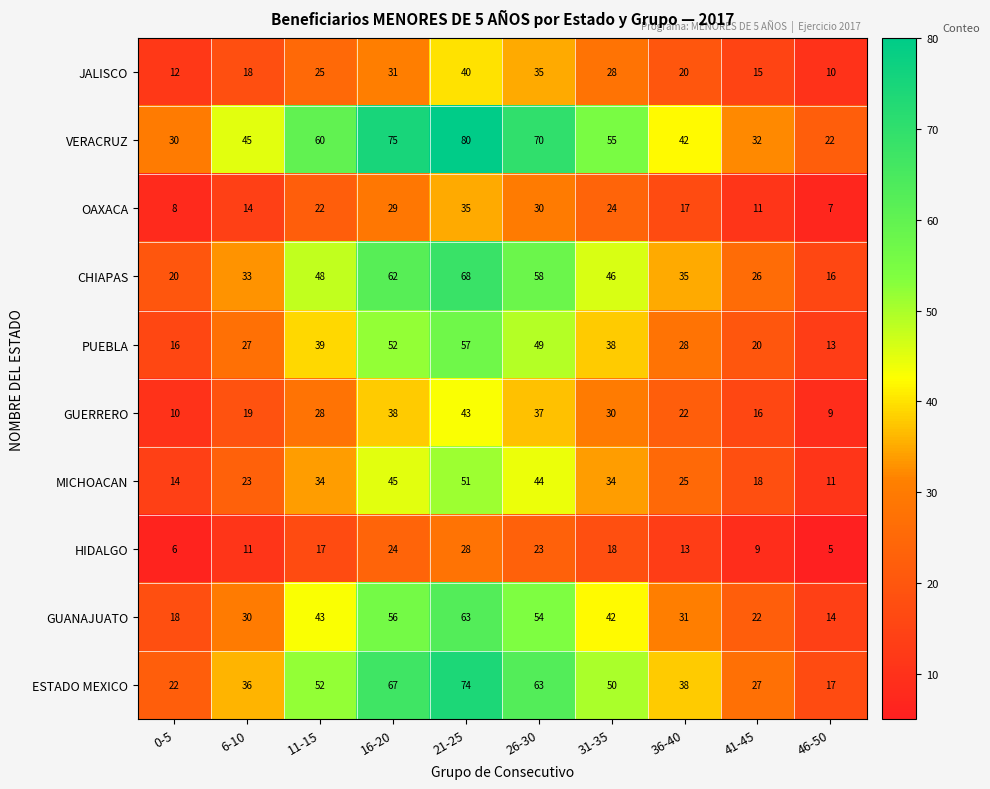

What is the sum of all GUANAJUATO values?

373